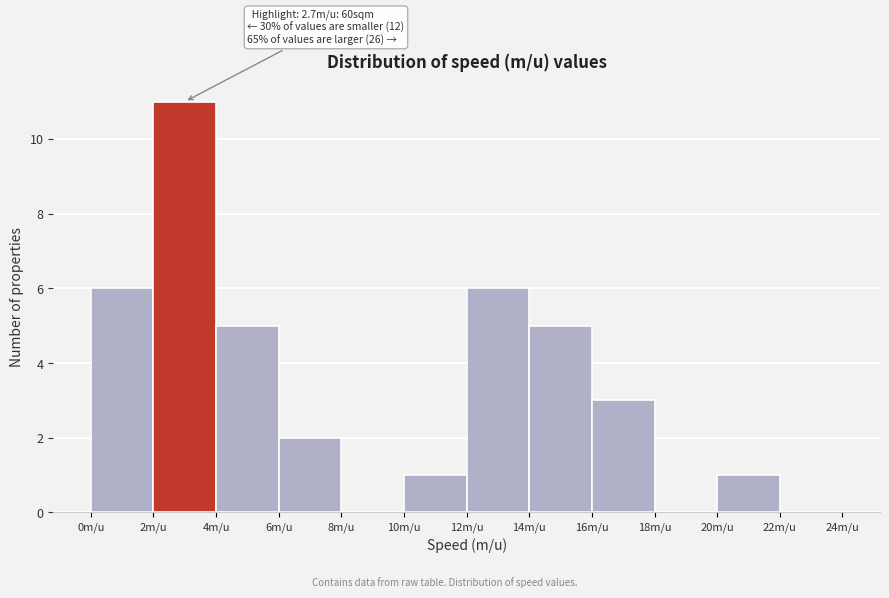

Over which range of the x-axis is the bar tallest?

2 to 4